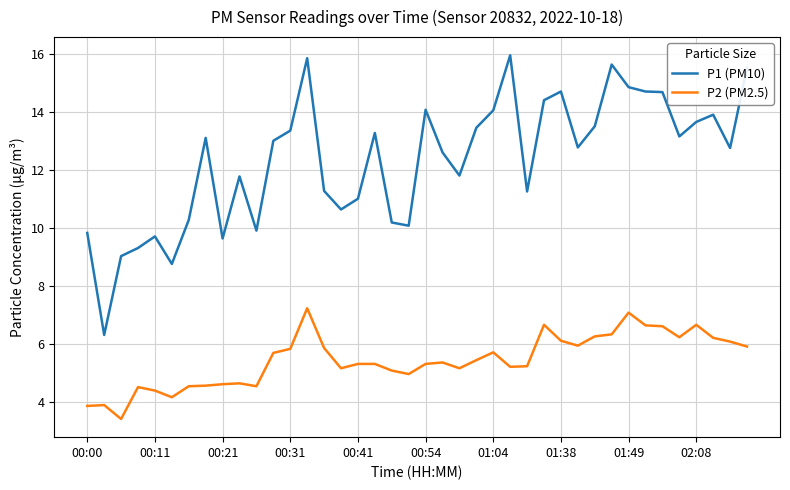

What is the minimum value for P1 (PM10)?

6.3